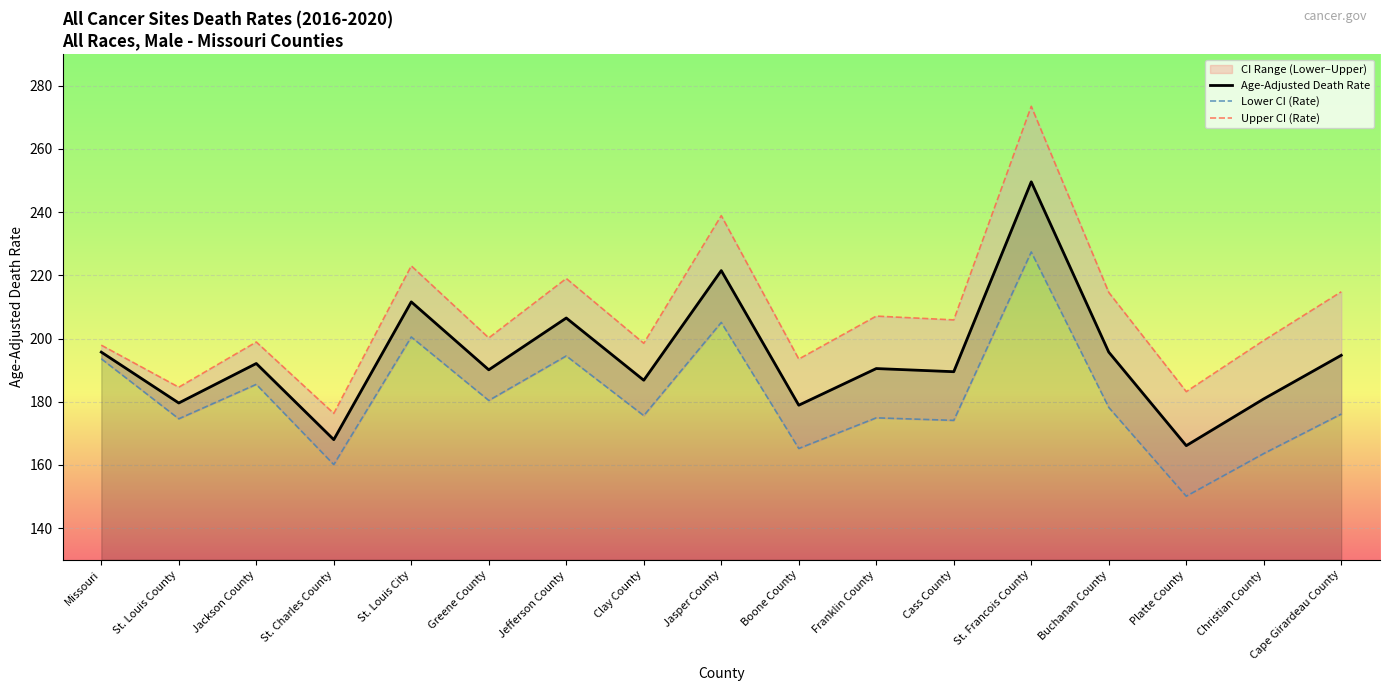

How many interior local peaks does the Lower CI (Rate) series have?

6